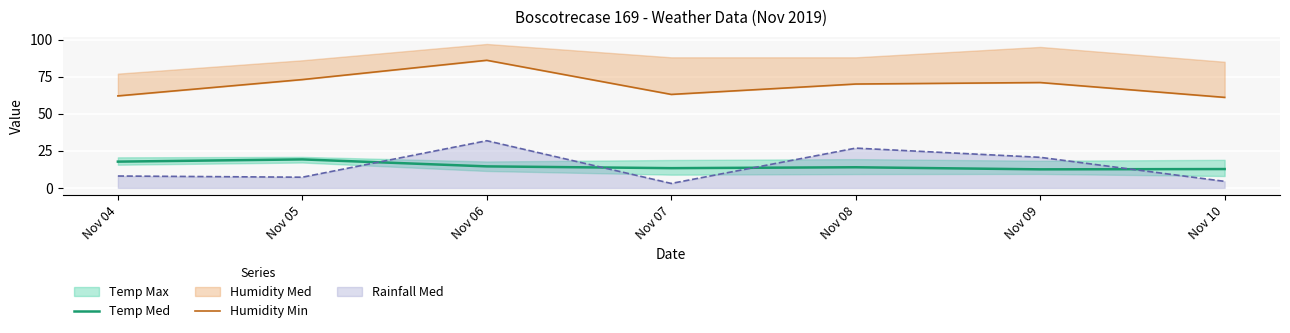

After their last crossing, which series has the higher values: Temp Med or Rainfall Med?

Temp Med